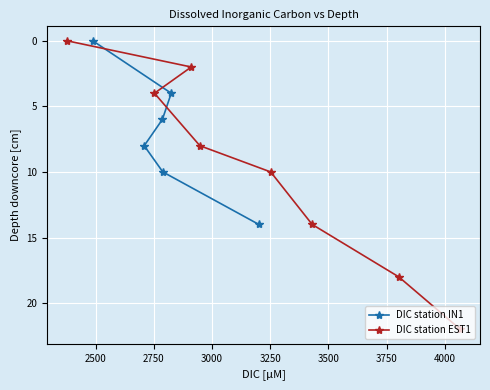

What is the change in value from depth to 6?

+14